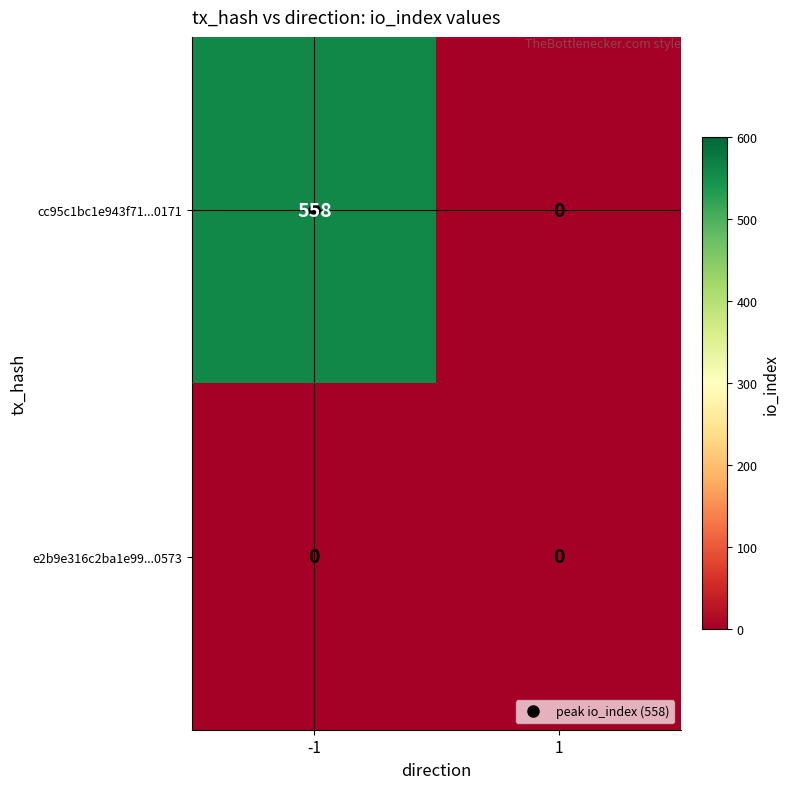

What is the approximate value of cc95c1bc1e943f71...0171 at -1, to the nearest 50?

550